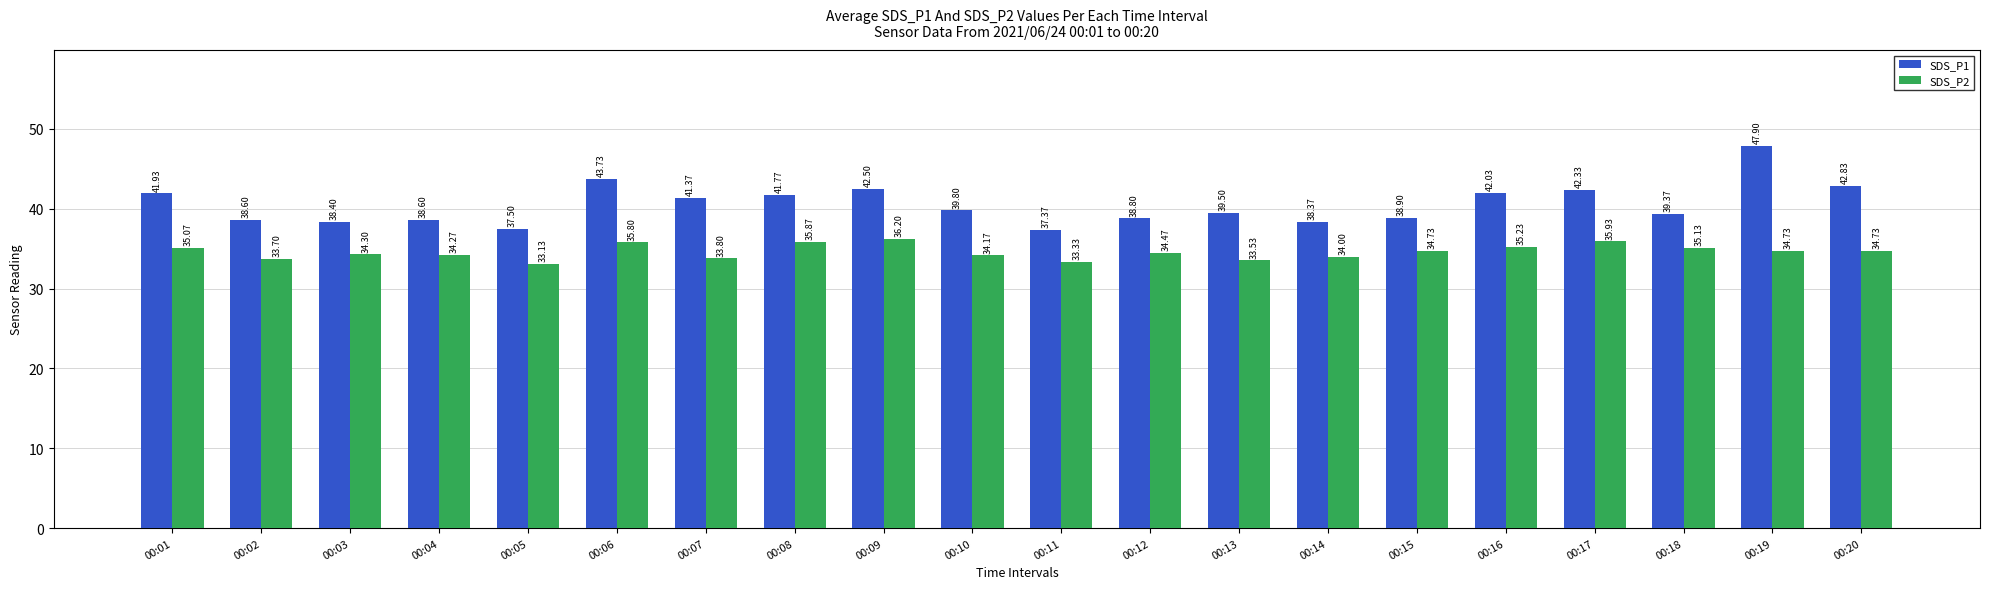

Reading left to right, extract all data points from this chart.

SDS_P1: 41.9	38.6	38.4	38.6	37.5	43.7	41.4	41.8	42.5	39.8	37.4	38.8	39.5	38.4	38.9	42.0	42.3	39.4	47.9	42.8
SDS_P2: 35.1	33.7	34.3	34.3	33.1	35.8	33.8	35.9	36.2	34.2	33.3	34.5	33.5	34.0	34.7	35.2	35.9	35.1	34.7	34.7